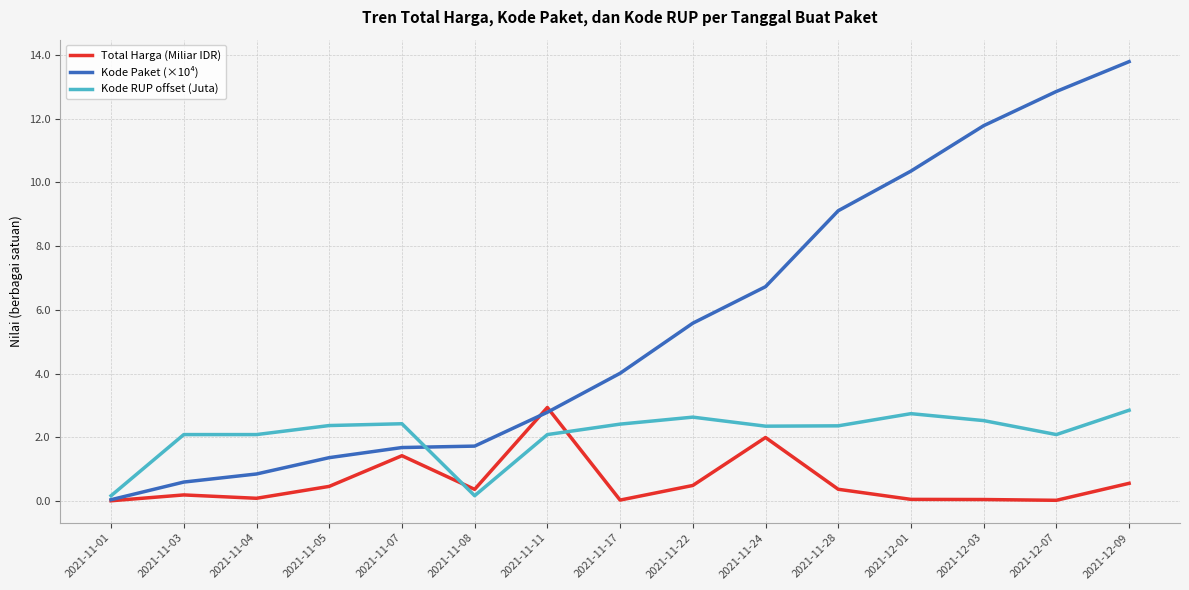

Is the value of Kode RUP offset (Juta) at 2021-11-11 greater than the value of Kode Paket (×10⁴) at 2021-11-08?

Yes